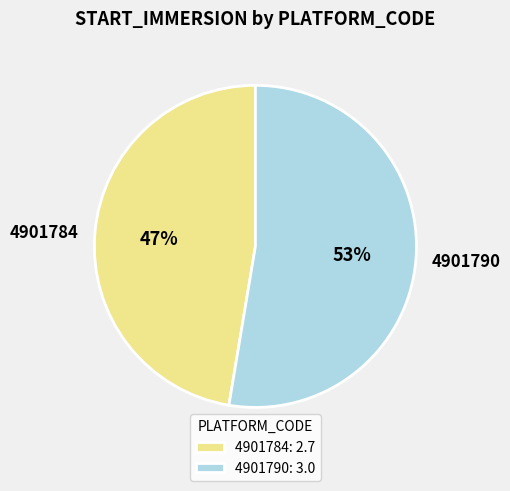

Is there a majority slice in this chart?

Yes